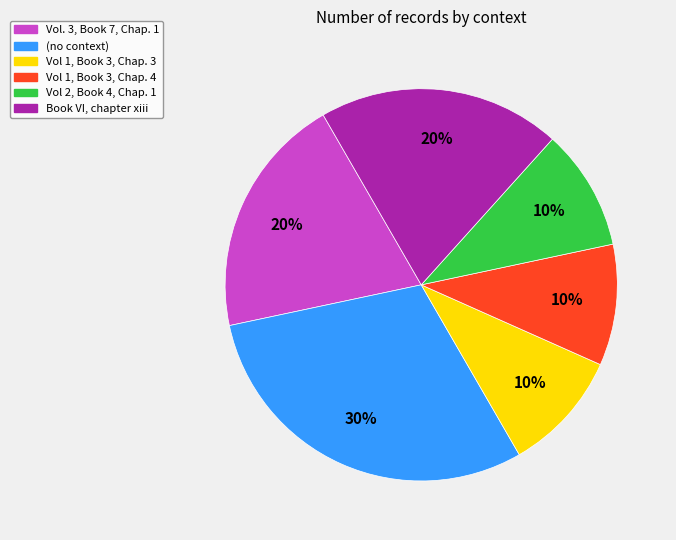

How many slices are in this pie chart?

6